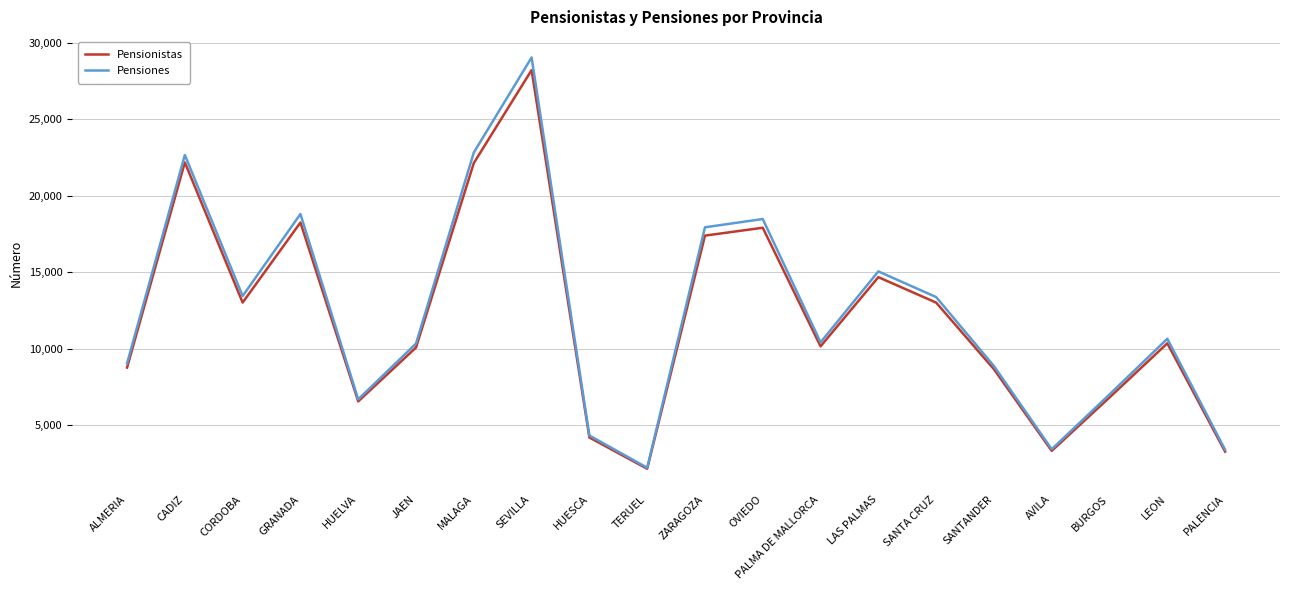

The Pensionistas series shows 6238 at CORDOBA. True or false?

False